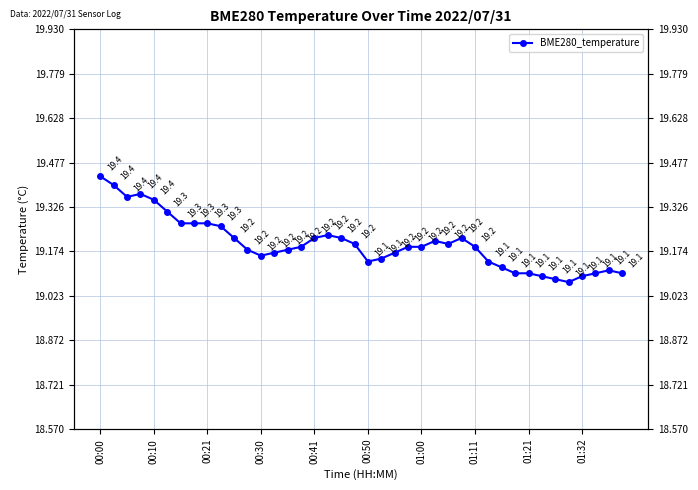

How many points are lower than both their immediate neighbors (excluding endpoints)?

5